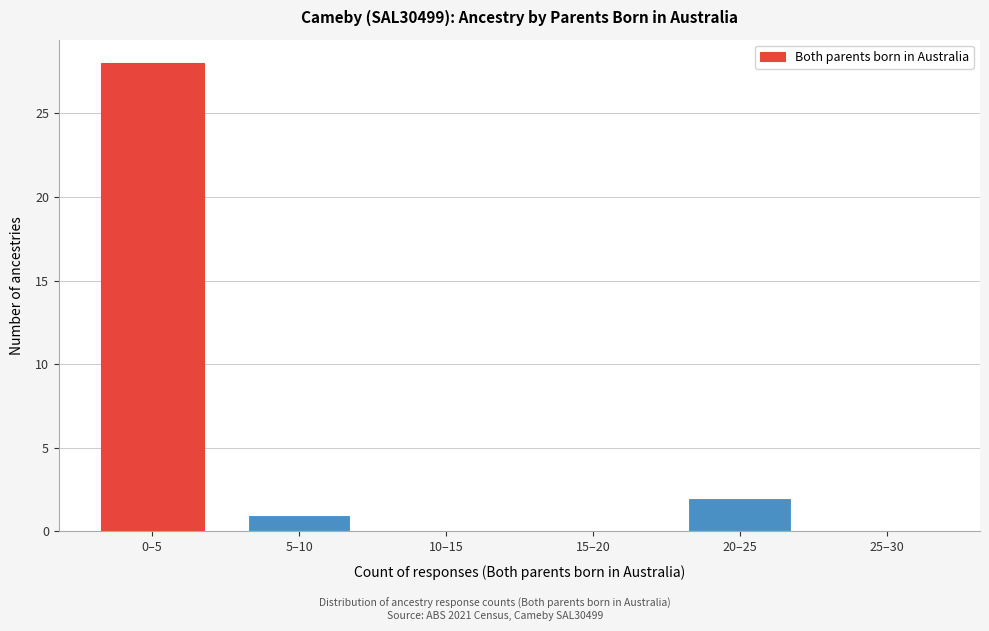

Reading right to left, extract all data points from this chart.

25–30=0	20–25=2	15–20=0	10–15=0	5–10=1	0–5=28